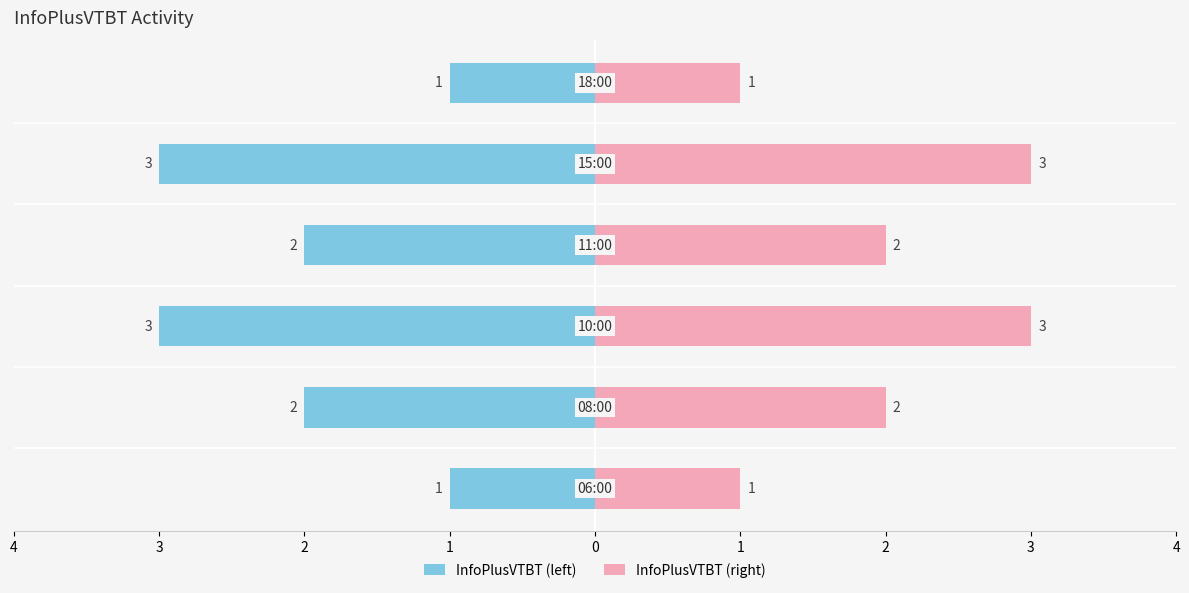

Reading left to right, transcribe all the data shown in this chart.

InfoPlusVTBT (left): -1	-2	-3	-2	-3	-1
InfoPlusVTBT (right): 1	2	3	2	3	1